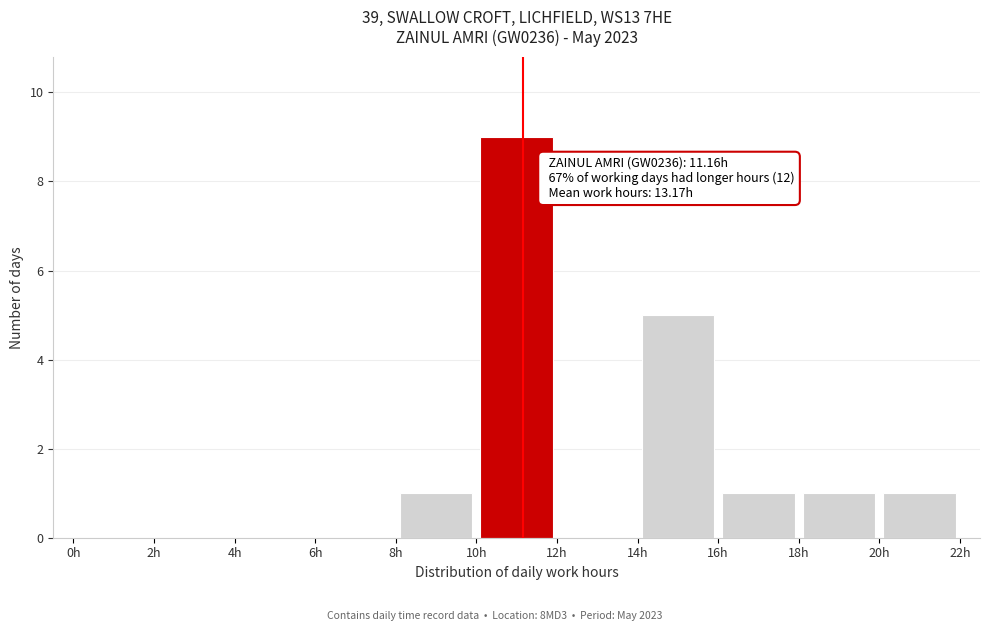

Over which range of the x-axis is the bar tallest?

10 to 12